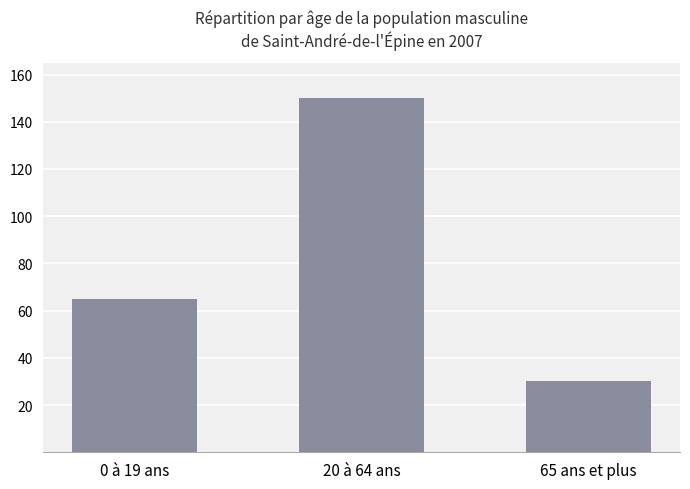

What is the ratio of the value at 65 ans et plus to the value at 0 à 19 ans?

0.5